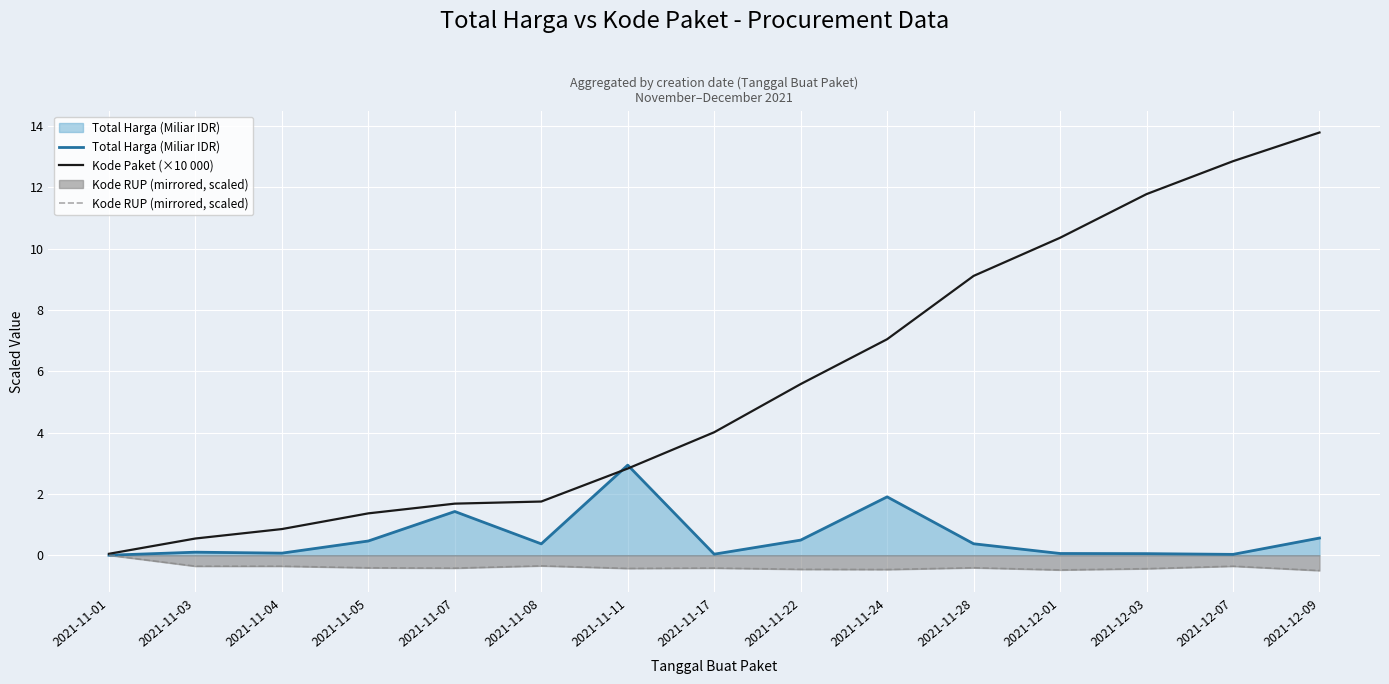

Read the Kode RUP (mirrored, scaled) value at 2021-12-07.

-0.4